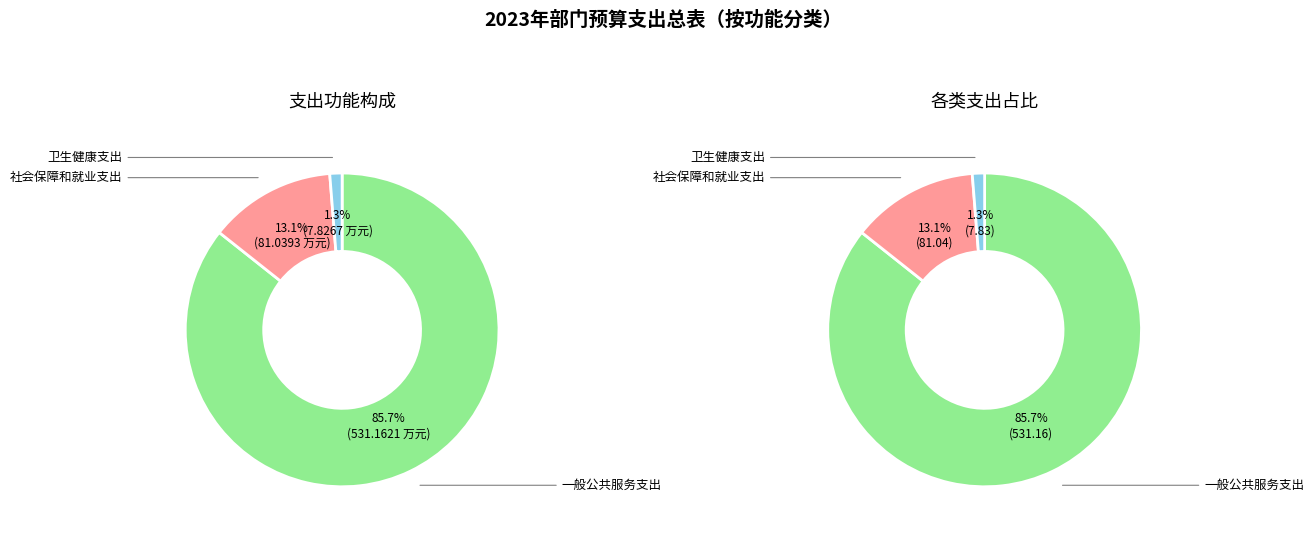

What is the ratio of the value at 社会保障和就业支出 to the value at 一般公共服务支出?

0.2